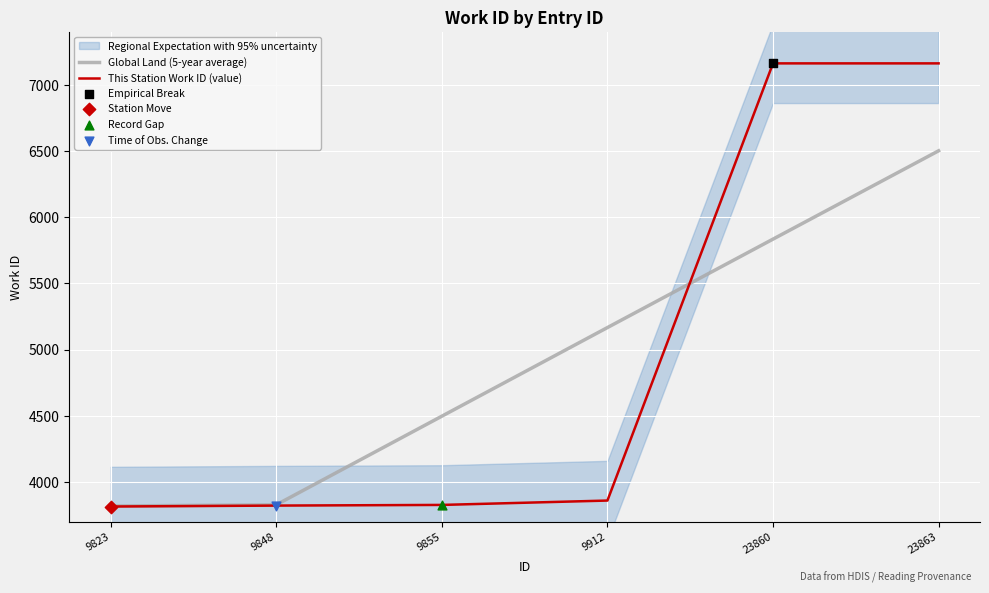

At which category is the sum across all series the highest?

23863